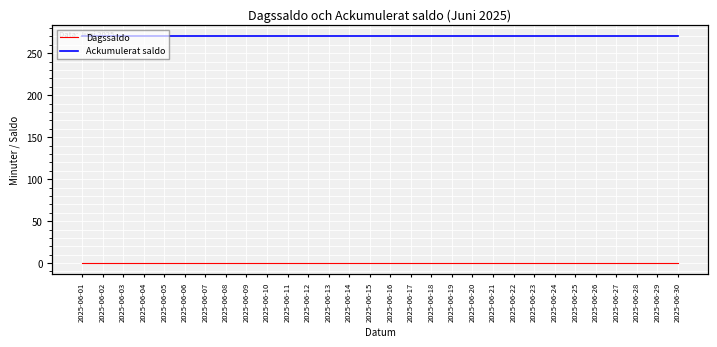

What is the average value of the Ackumulerat saldo series?

270.0